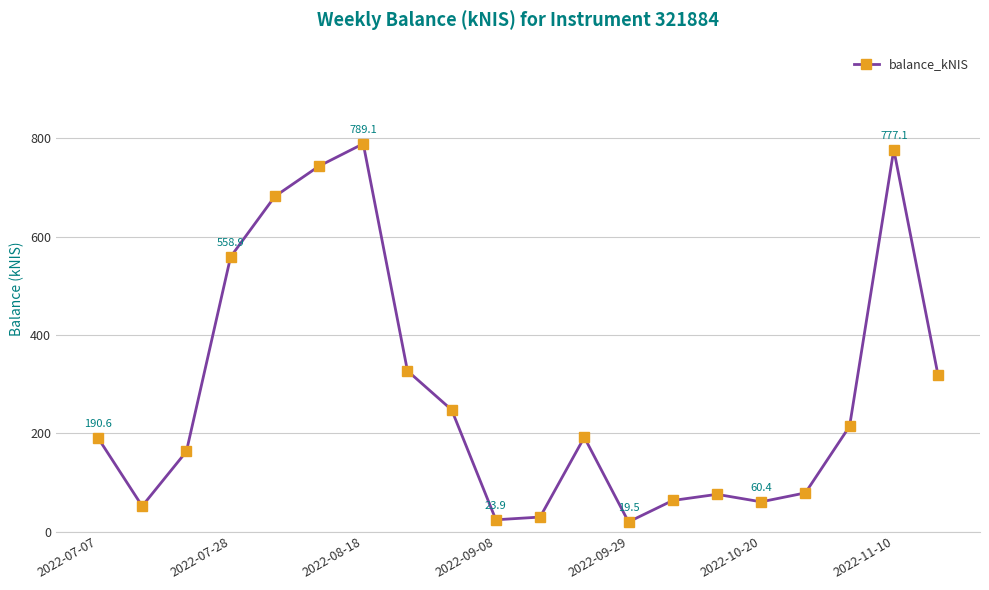

What is the value of the 8th point from the left?

327.0